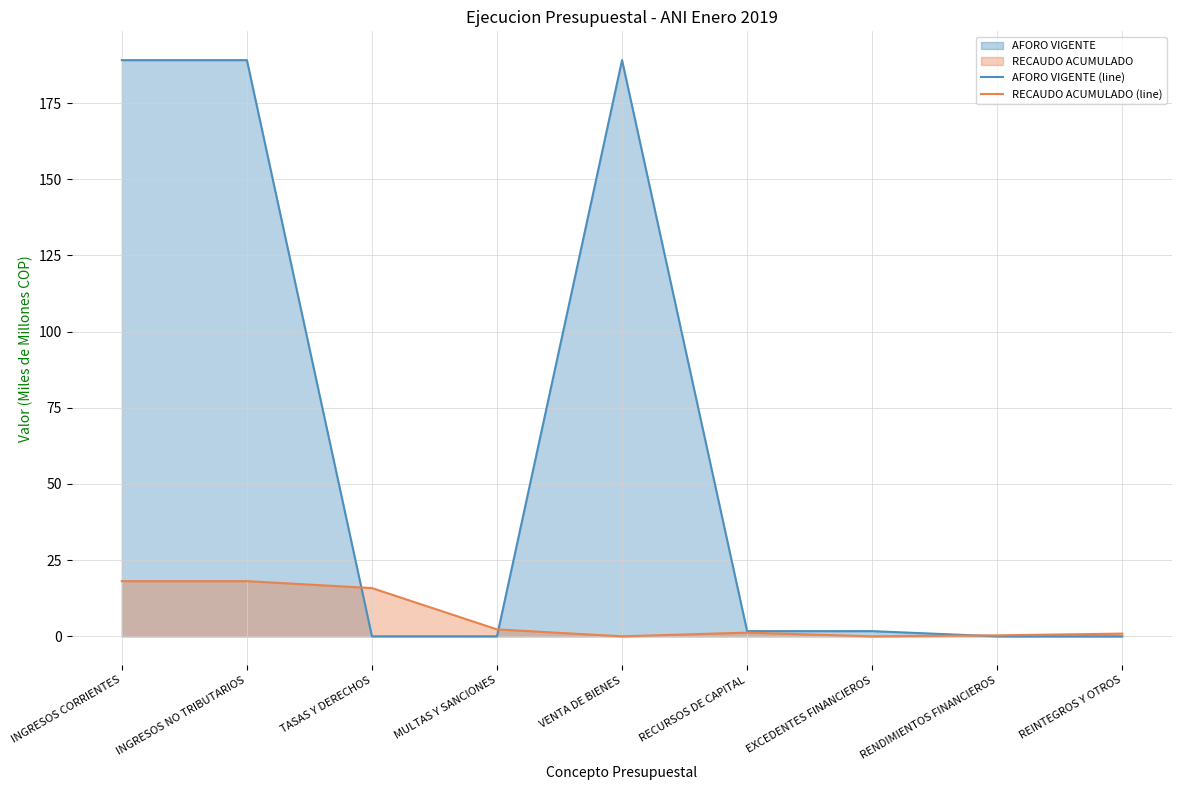

What is the total value across all series at RECURSOS DE CAPITAL?

2.9